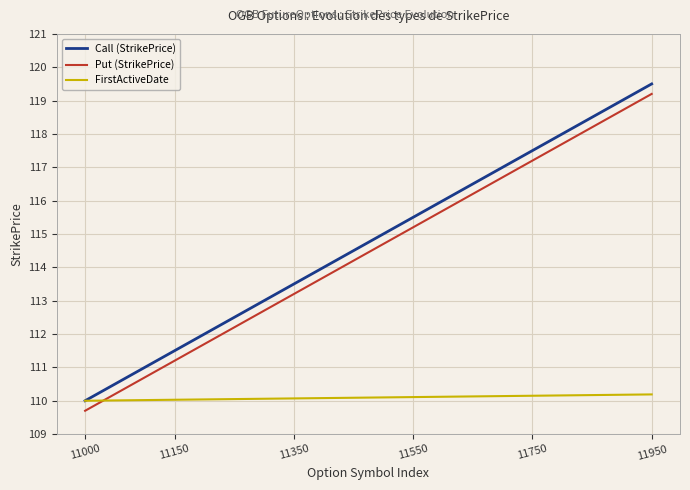

How many times do FirstActiveDate and Put (StrikePrice) cross each other?

1